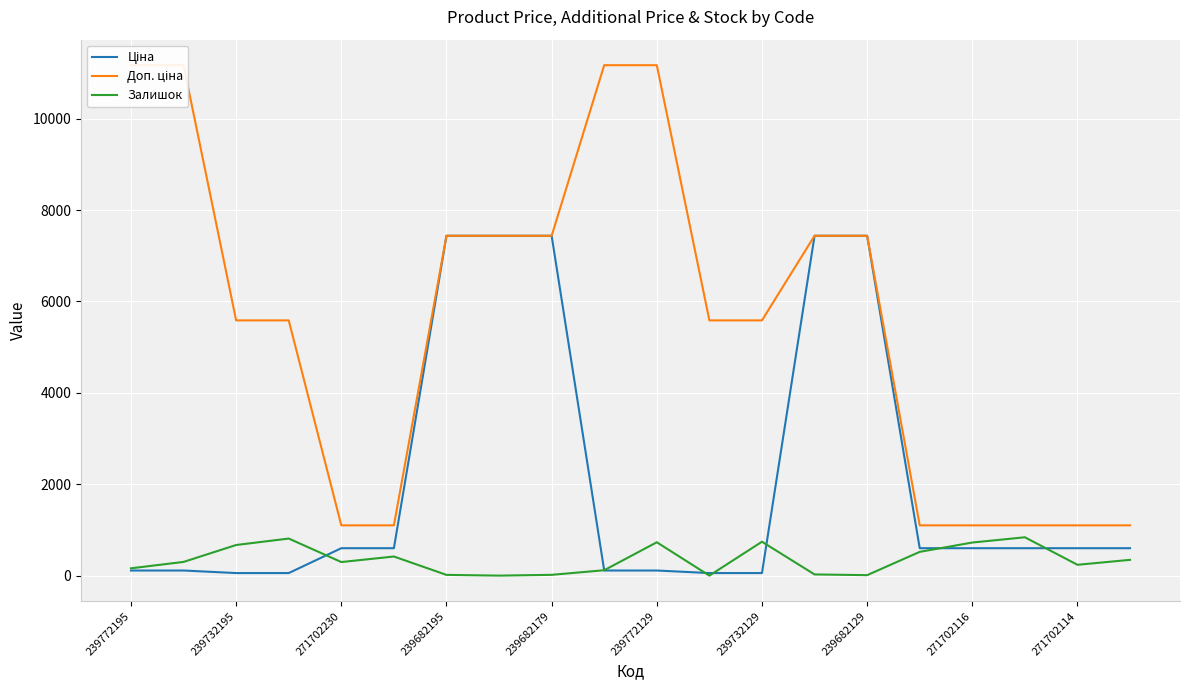

Which series has the largest range (max minus min)?

Доп. ціна